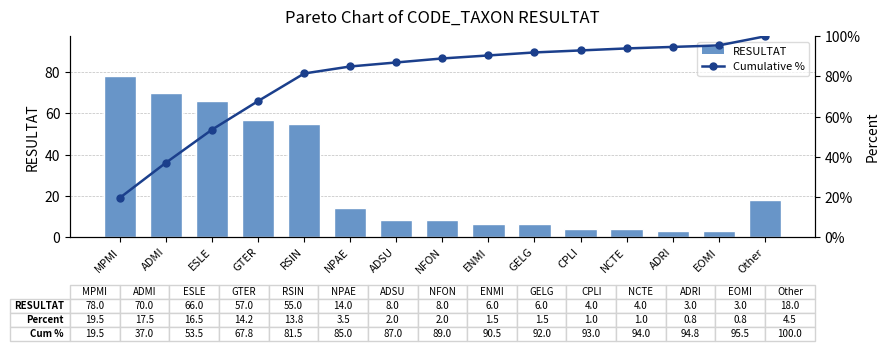

At which label does Cumulative % first exceed 89?

ENMI